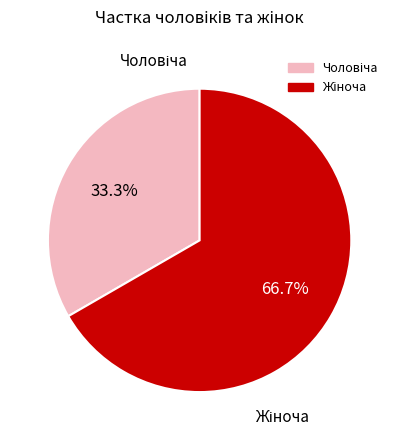

Is there a majority slice in this chart?

Yes